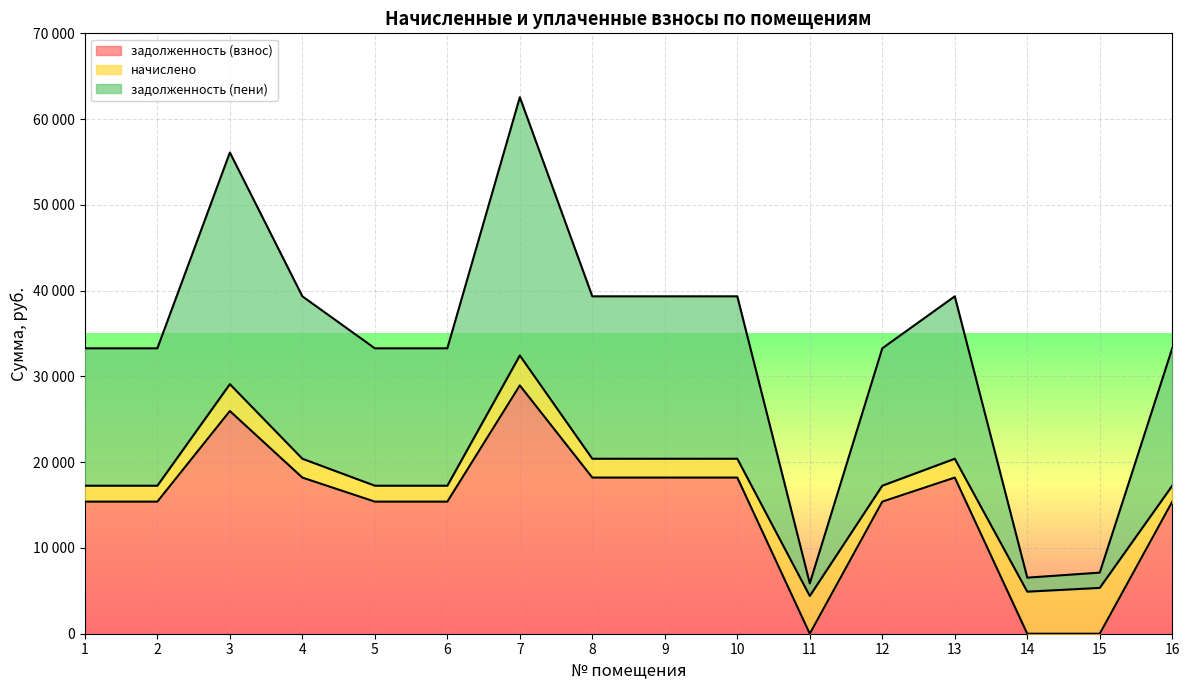

What is the difference between the maximum and minimum values in the задолженность (взнос) series?

28948.8